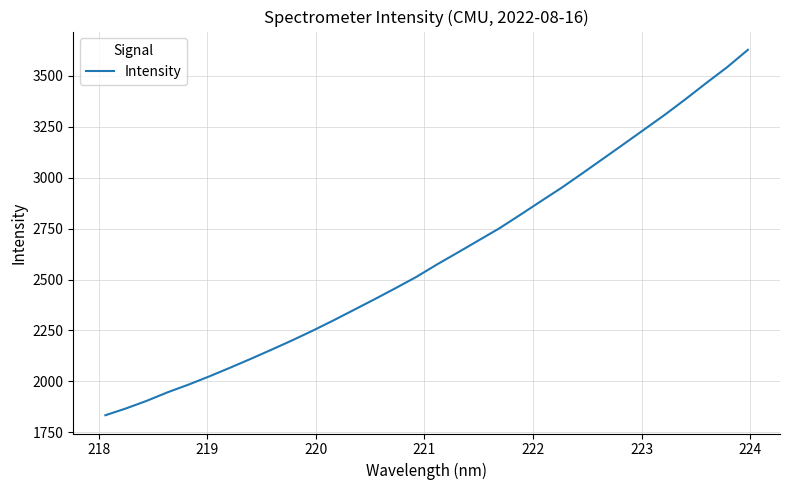

What is the greatest value displayed?

3627.1